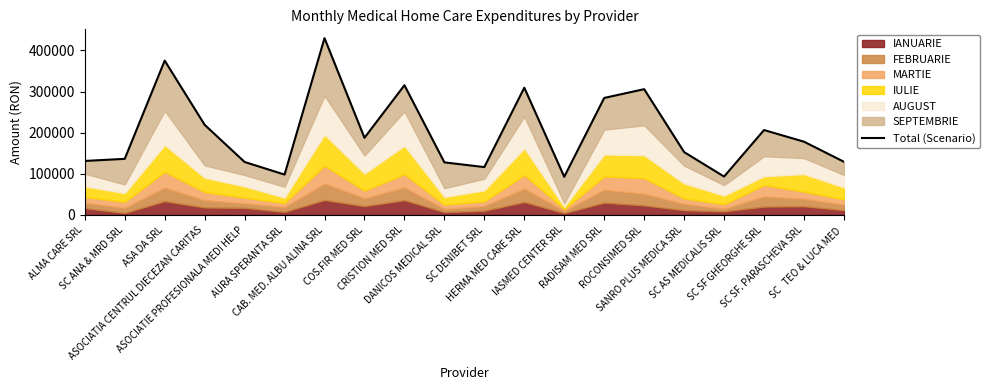

What is the approximate value at ASOCIATIA CENTRUL DIECEZAN CARITAS?

219171.4